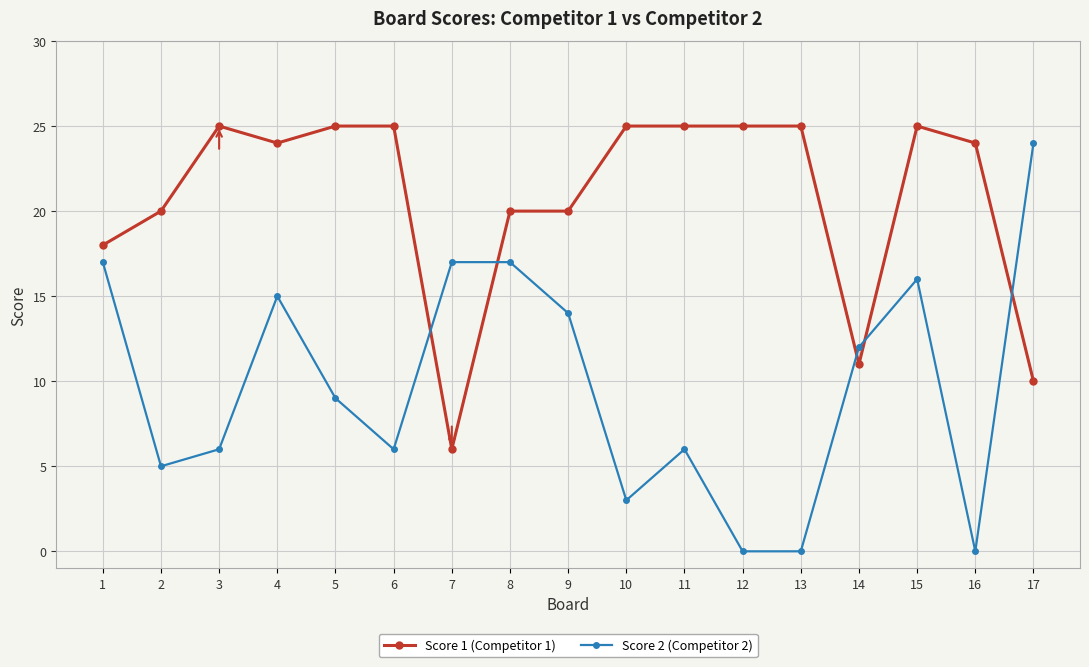

At which category does Score 1 (Competitor 1) reach its first local peak?

3